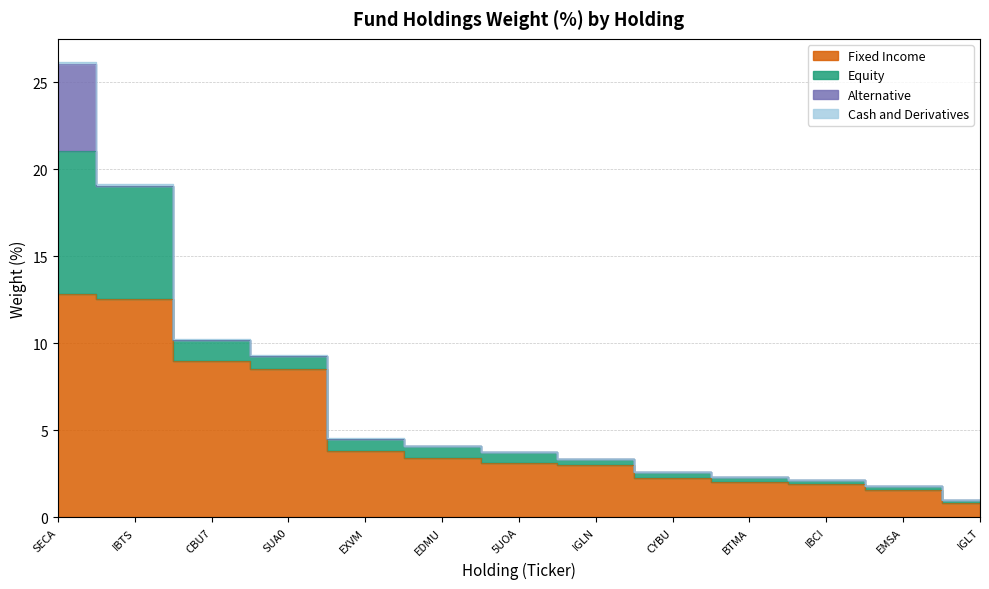

True or false: Fixed Income has a value of 1.1 at CYBU.

False